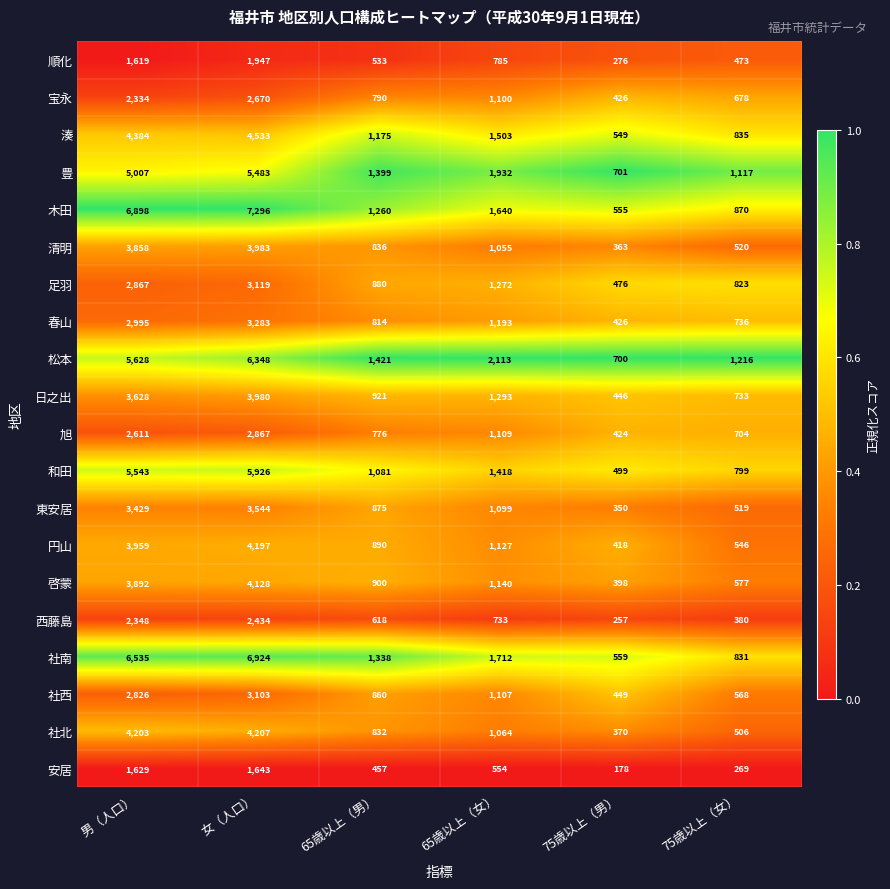

At which label is 安居 closest to 910?

65歳以上（女）